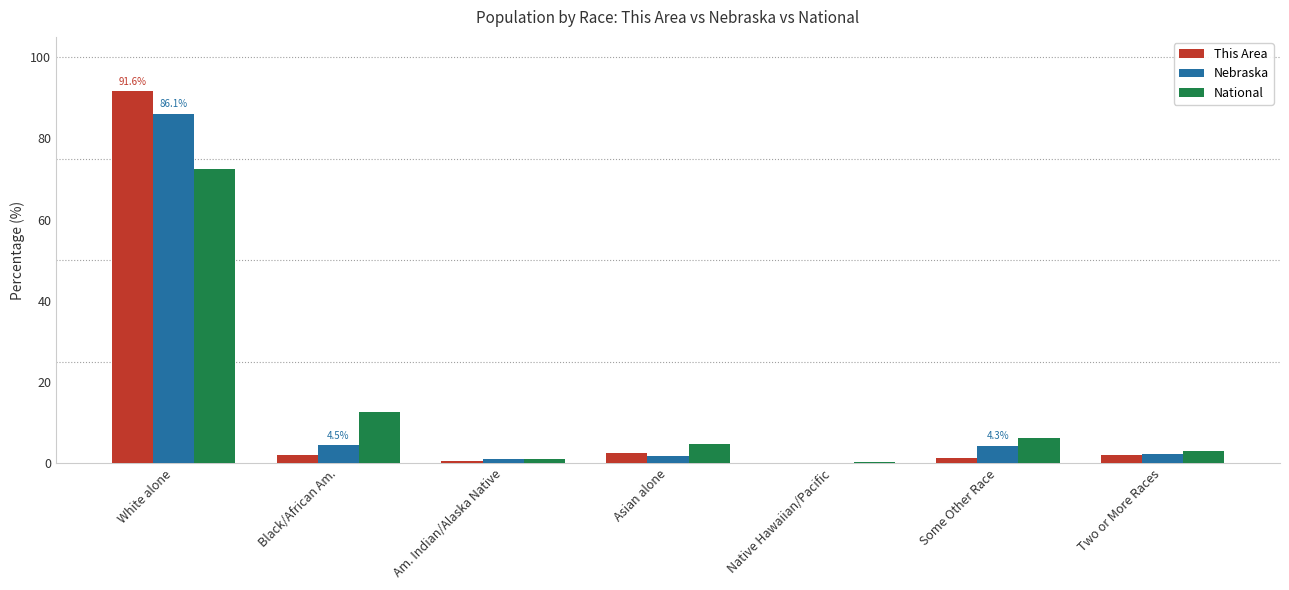

The value of This Area at White alone is 36.6. True or false?

False